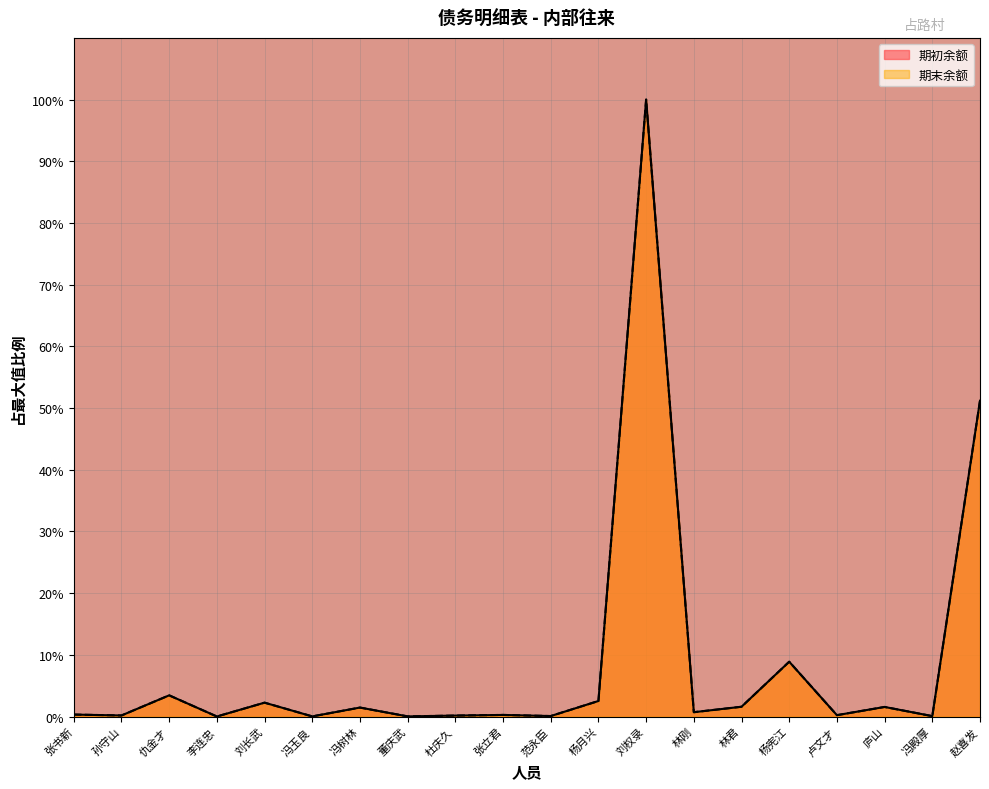

At which label is 期末余额 closest to 50?

赵喜发